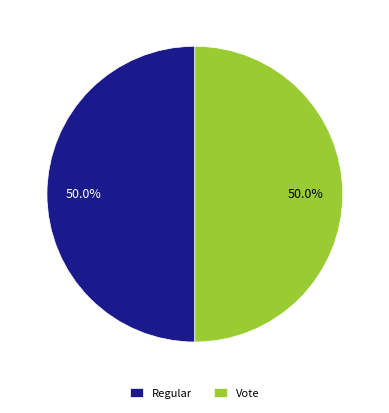

What is the ratio of the value at Vote to the value at Regular?

1.0